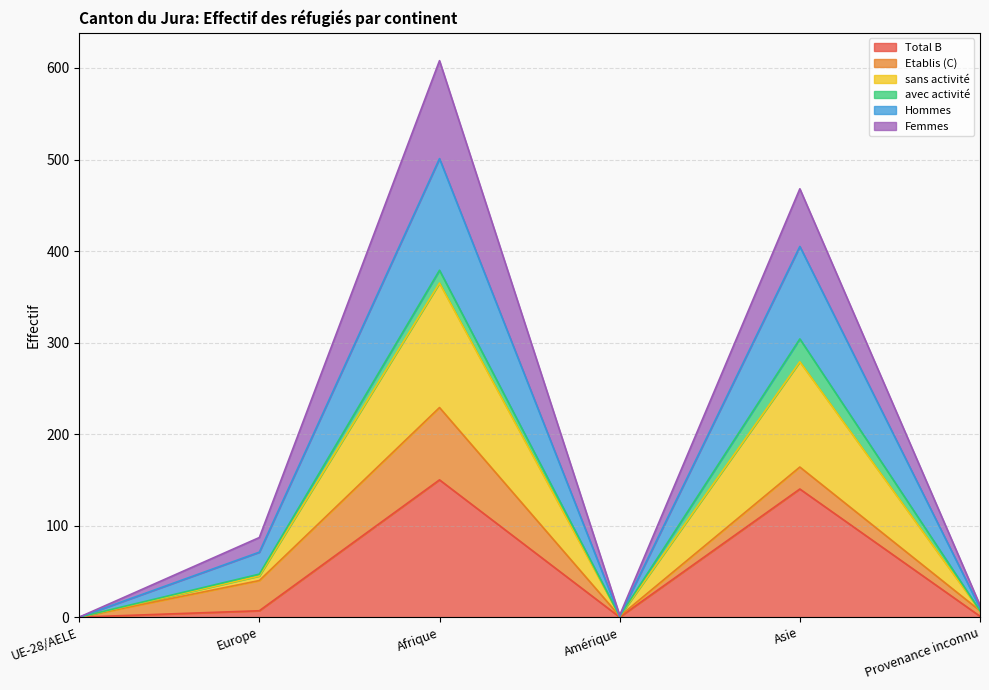

Which has a higher value, Afrique or UE-28/AELE?

Afrique